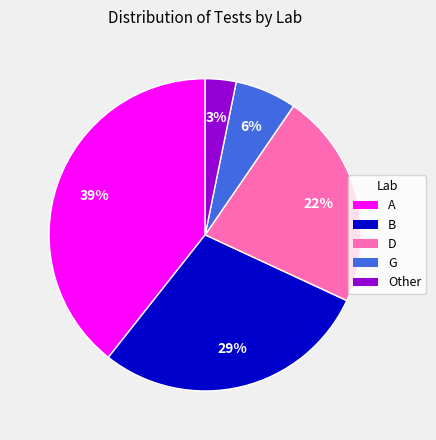

Does G represent more than half of the total?

No